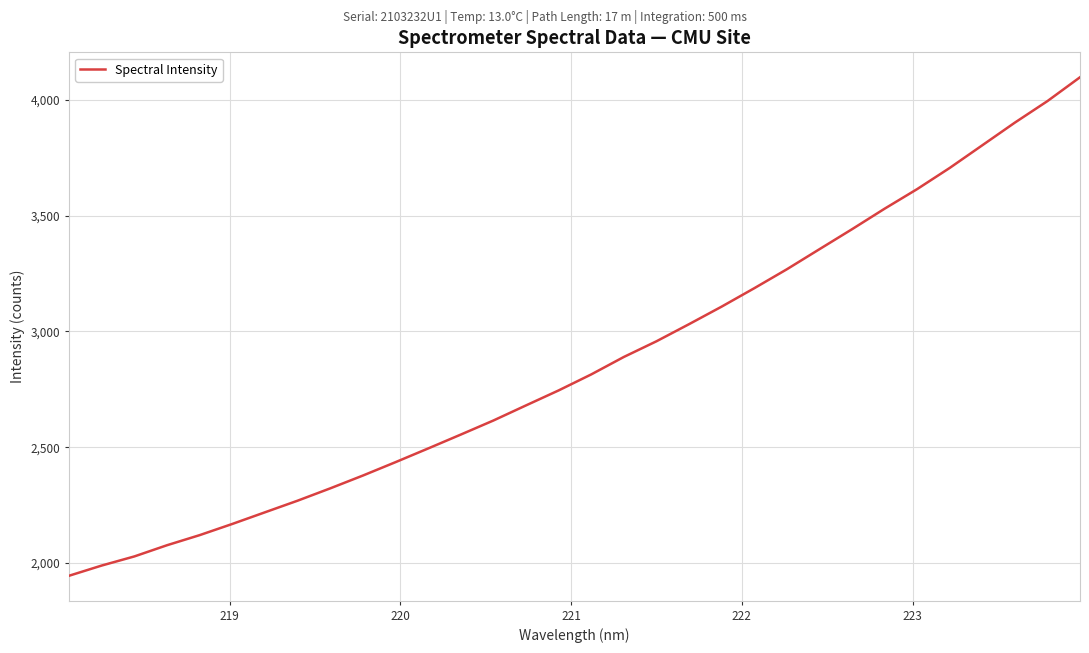

What is the sum of all values?

91734.5